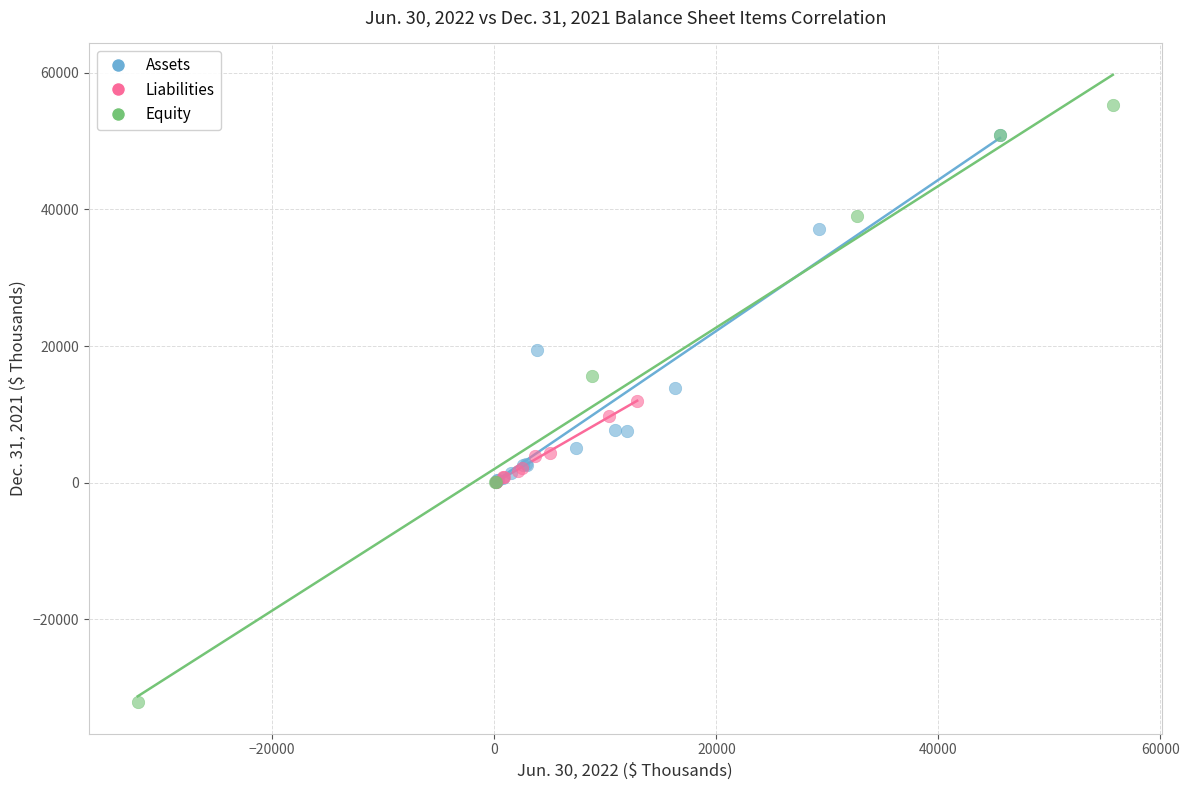

Which series reaches the maximum Y coordinate?

Equity